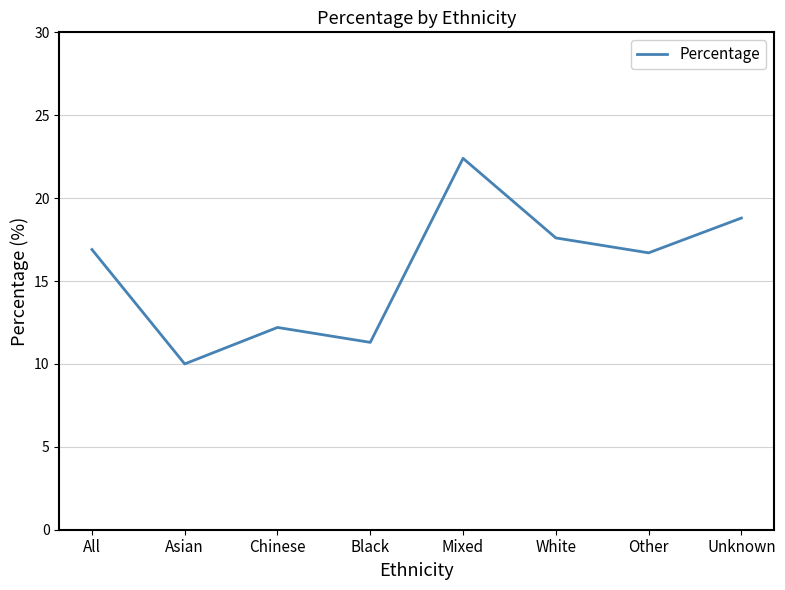

Where is the first local maximum?

Chinese